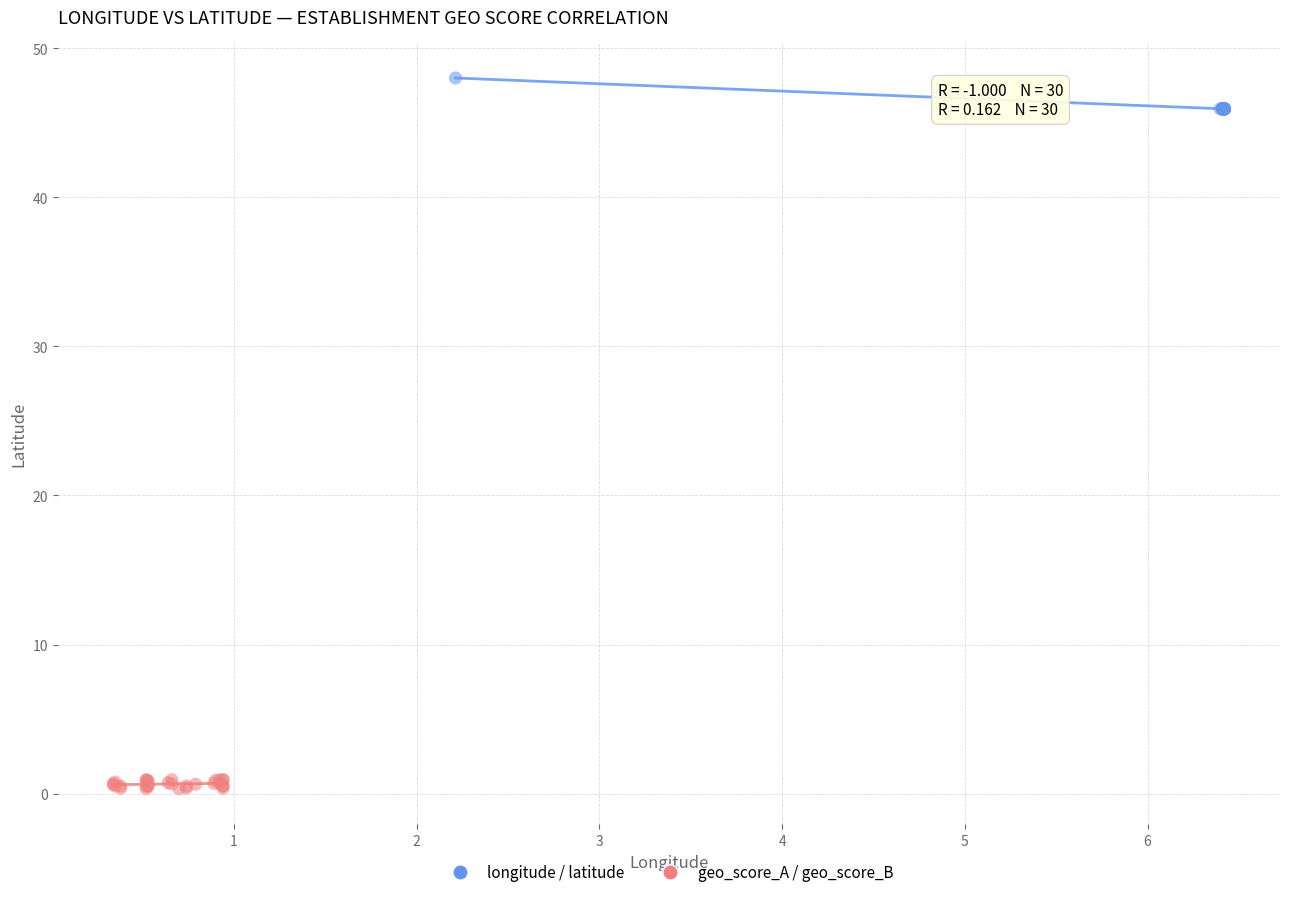

What are all the series names shown in the legend?

longitude / latitude, geo_score_A / geo_score_B